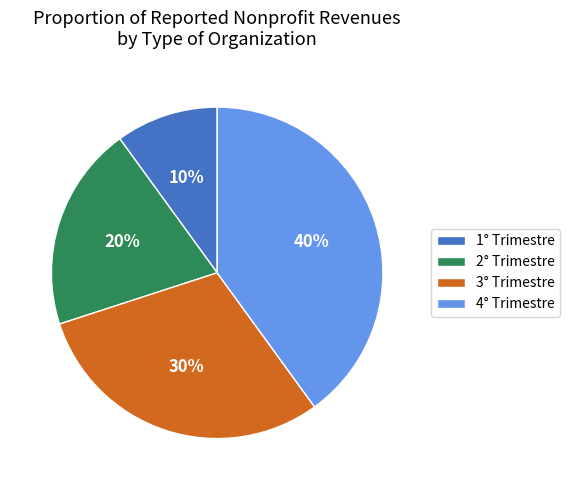

To the nearest percent, what portion does 1° Trimestre represent?

10%